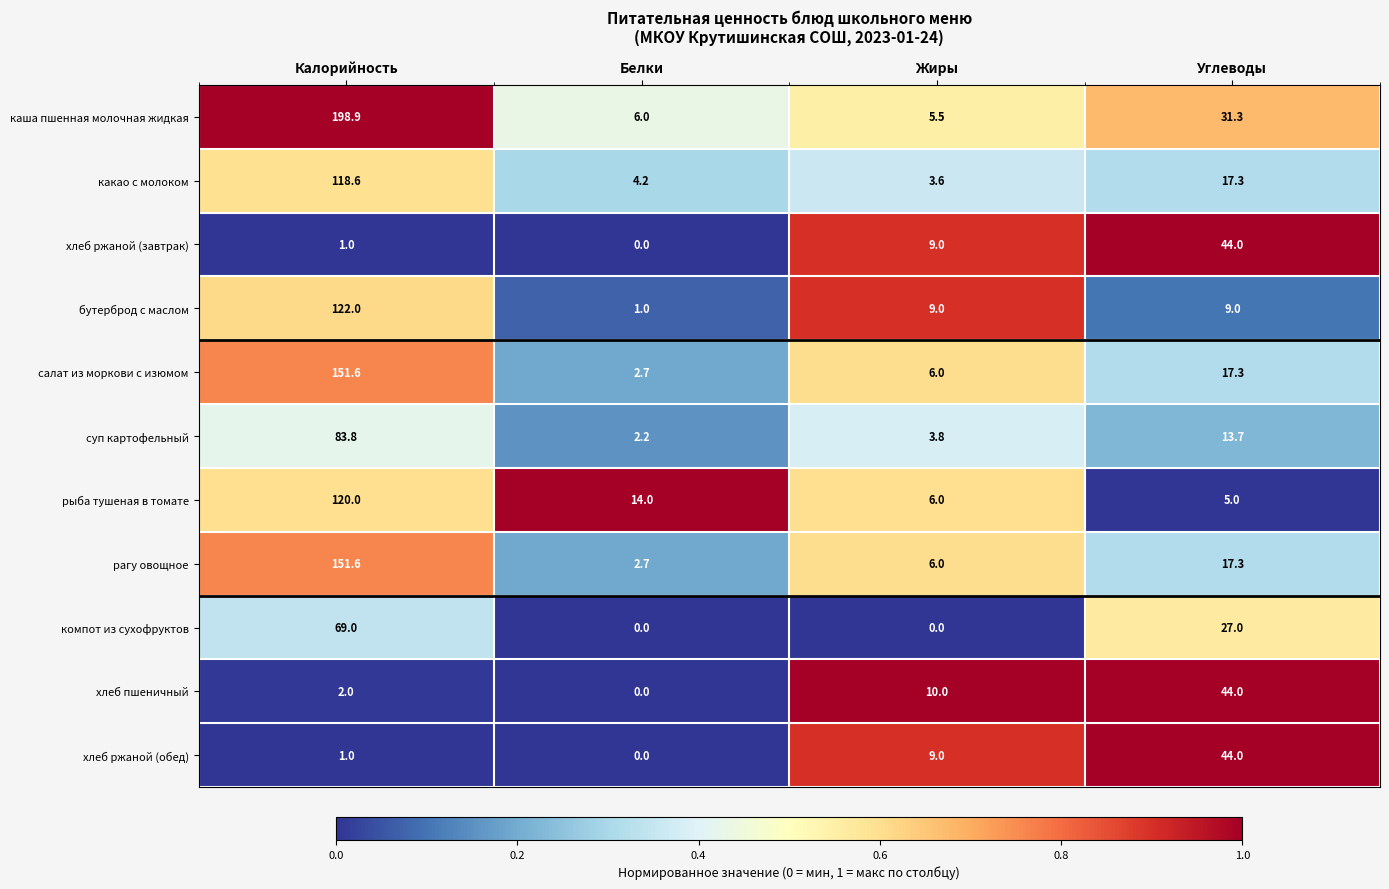

Between Калорийность and Жиры, which series saw the biggest shift?

каша пшенная молочная жидкая